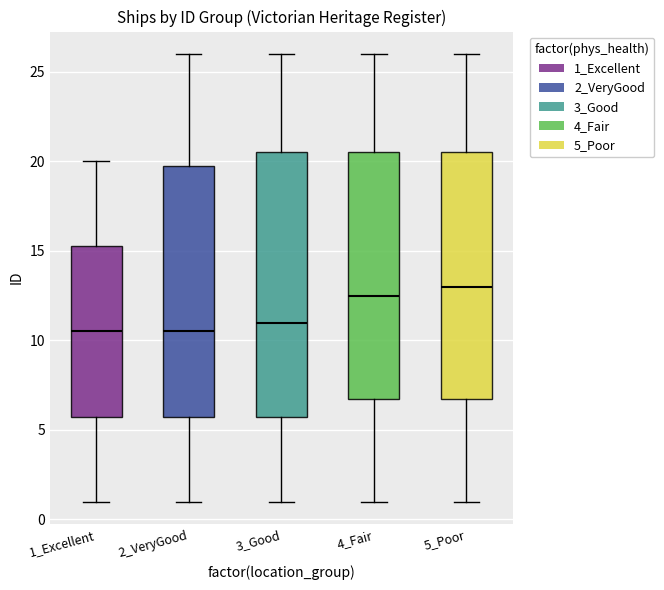

Reading left to right, read every box against the y-axis: the position of its median line, the range the box covers, and the ends of its whiskers. The values are not printed on the chart, so give them approximately, as read against the axis.

1_Excellent: median 10.5, box 6.0 to 15.5, whiskers 1.0 to 20.0
2_VeryGood: median 10.5, box 6.0 to 20.0, whiskers 1.0 to 26.0
3_Good: median 11.0, box 6.0 to 20.5, whiskers 1.0 to 26.0
4_Fair: median 12.5, box 7.0 to 20.5, whiskers 1.0 to 26.0
5_Poor: median 13.0, box 7.0 to 20.5, whiskers 1.0 to 26.0